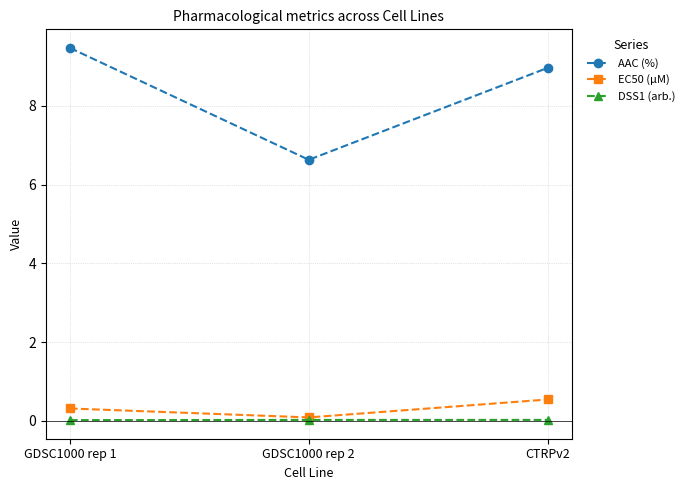

The value of AAC (%) at GDSC1000 rep 2 is 6.6. True or false?

True